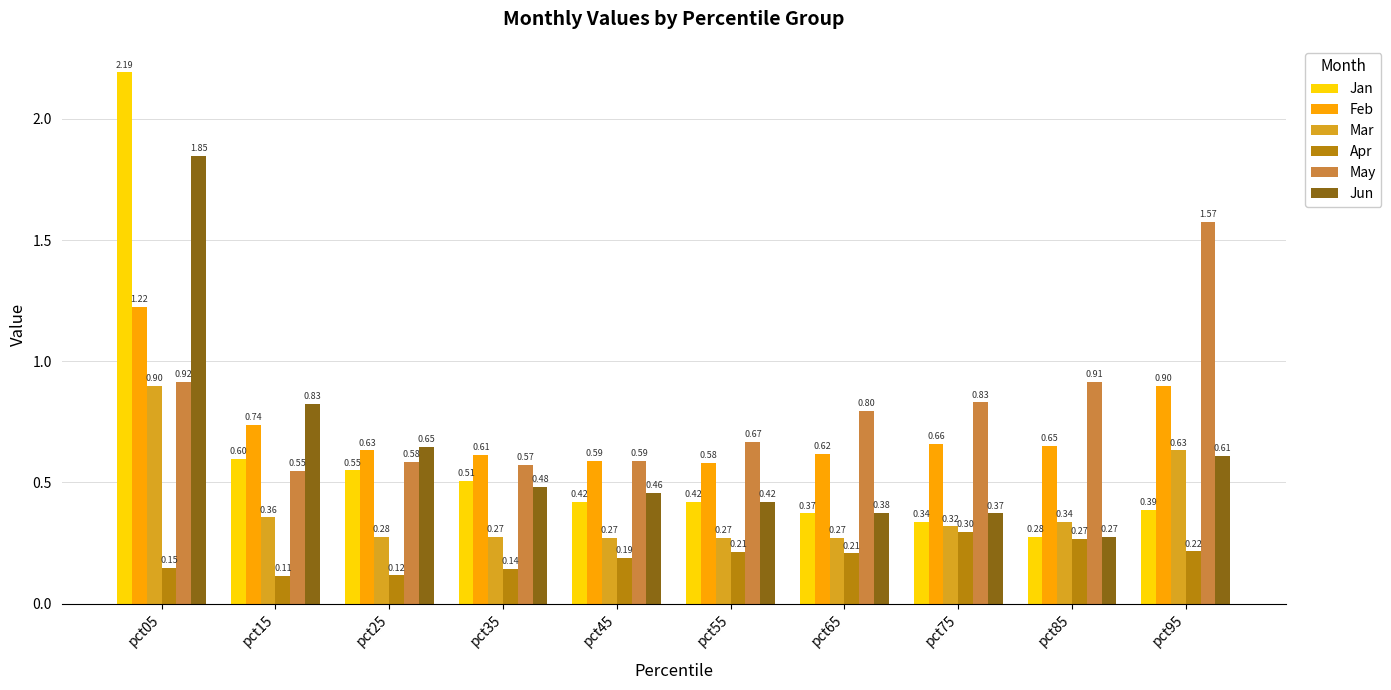

What is the difference between the maximum and minimum values in the Feb series?

0.6